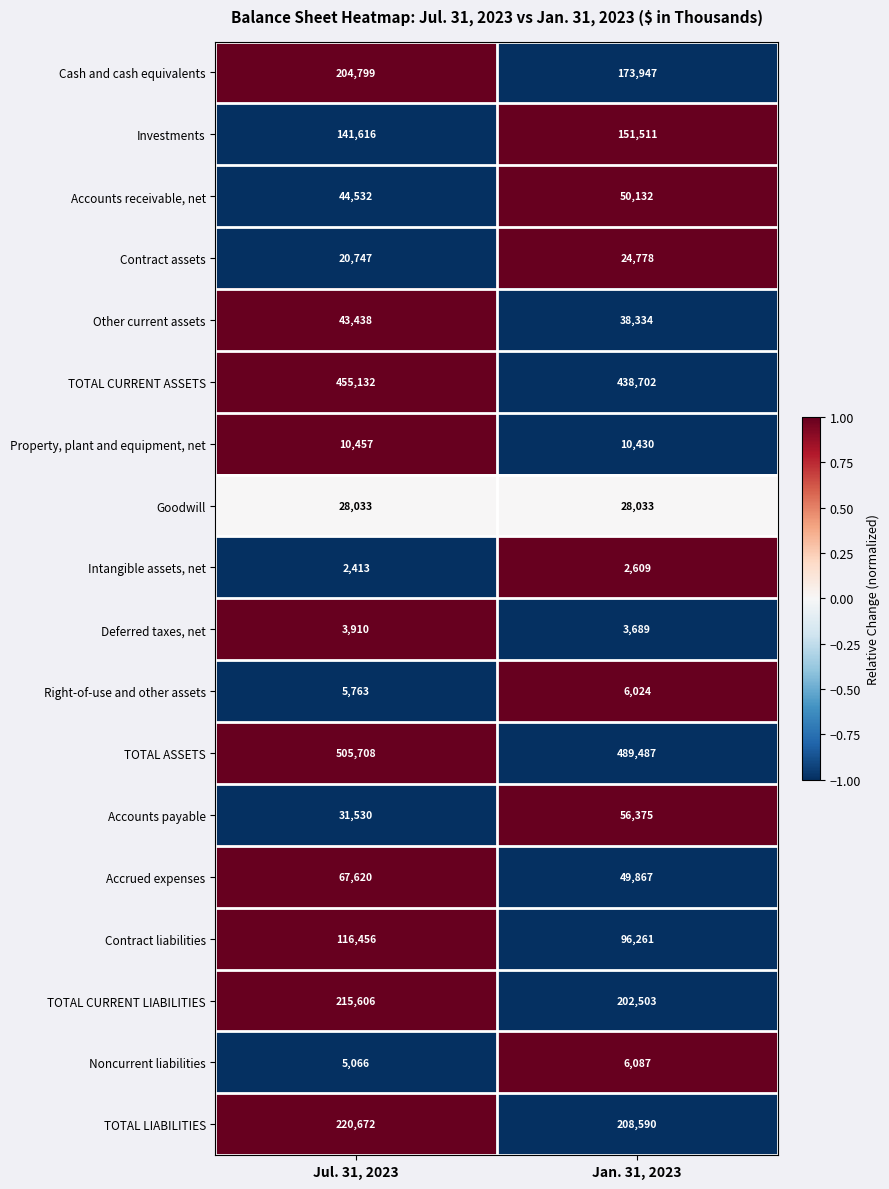

How many categories are shown in the chart?

2